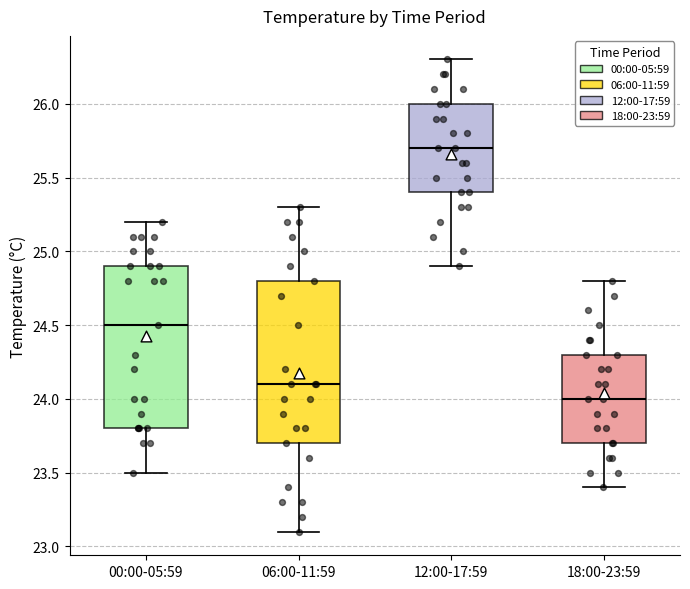

Which box has the highest median line?

12:00-17:59